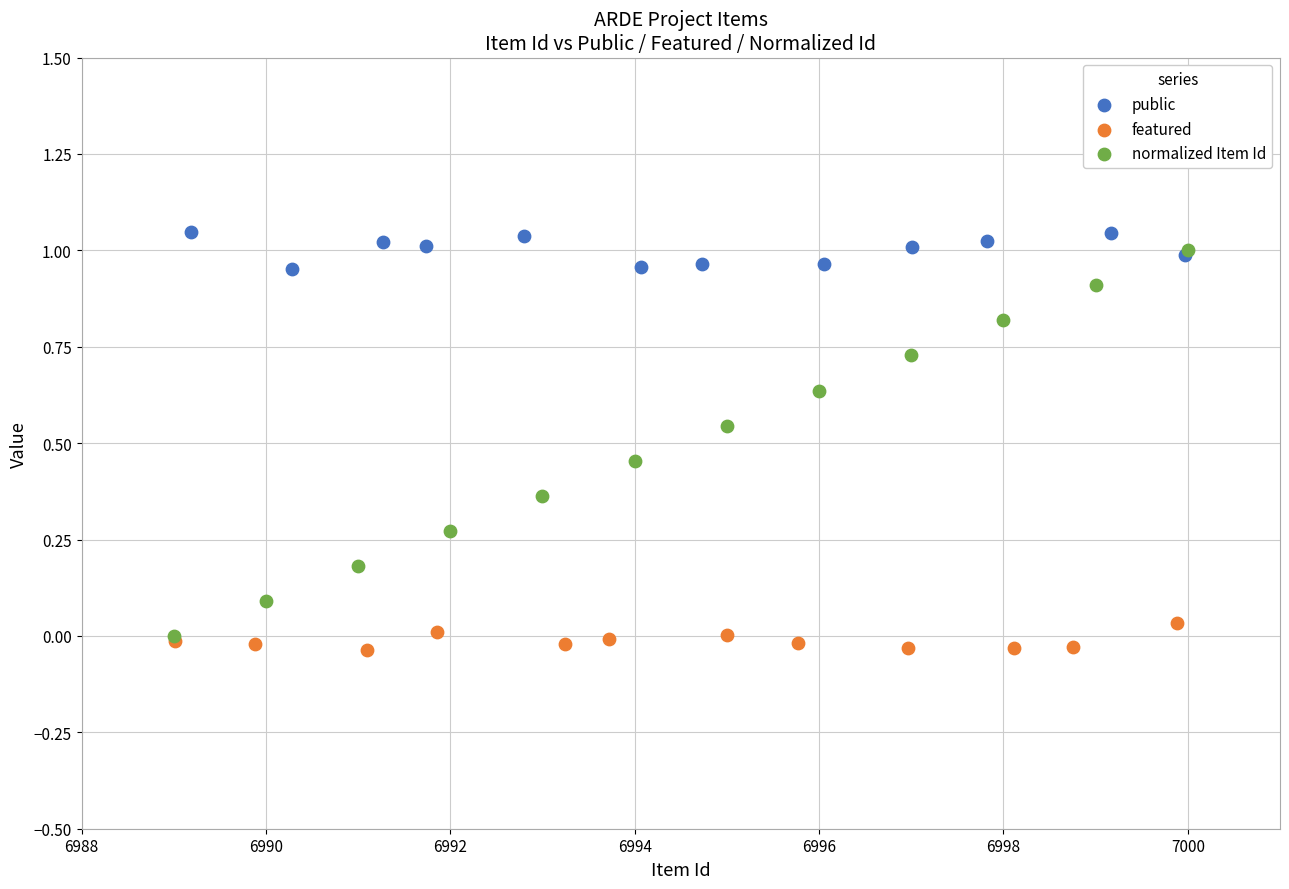

Which series contains the lowest Y value?

featured